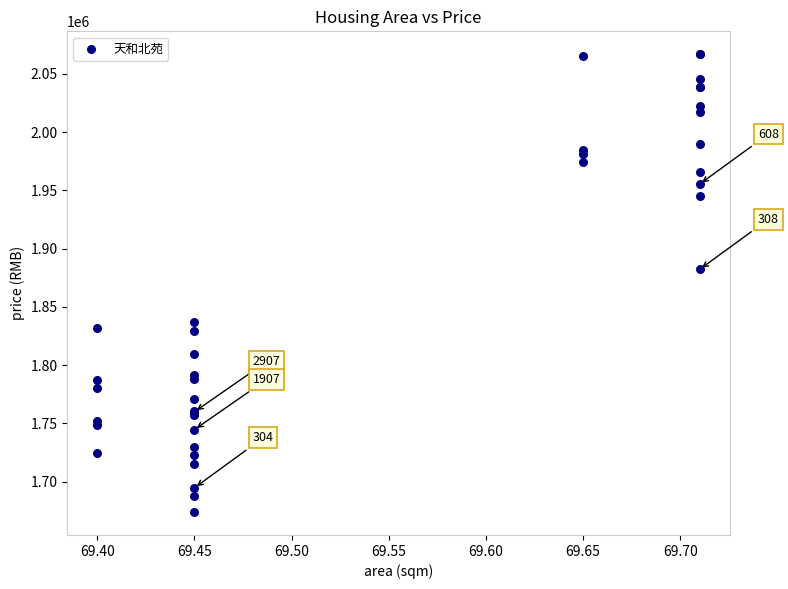

What Y value in the scatter plot is closest to 1870323?

1882170